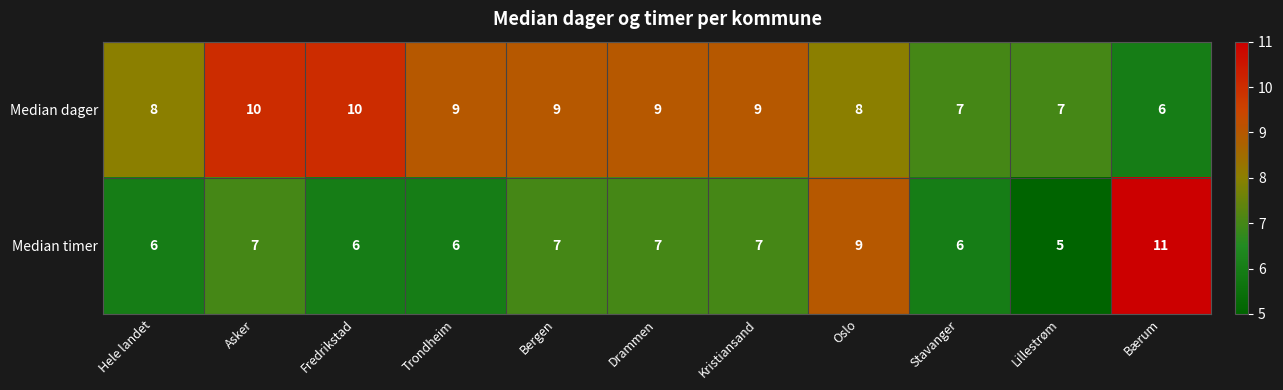

What is the minimum value for Median timer?

5